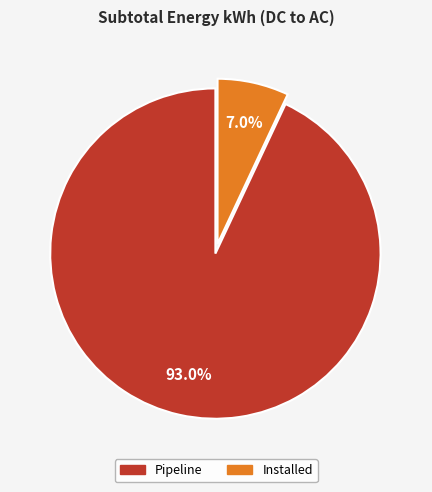

To the nearest percent, what portion does Pipeline represent?

93%